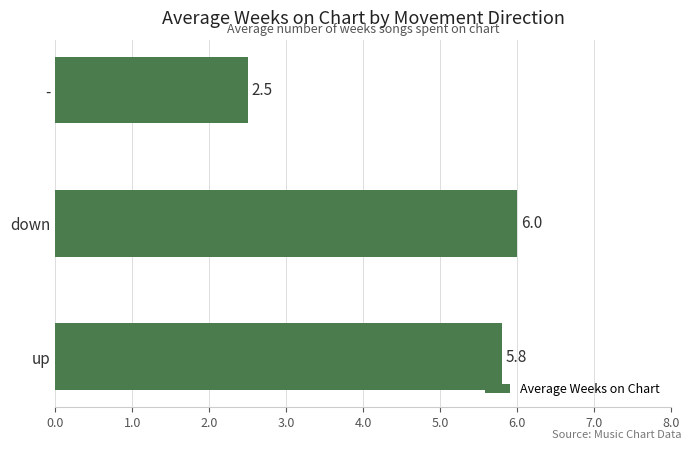

What is the greatest value displayed?

6.0